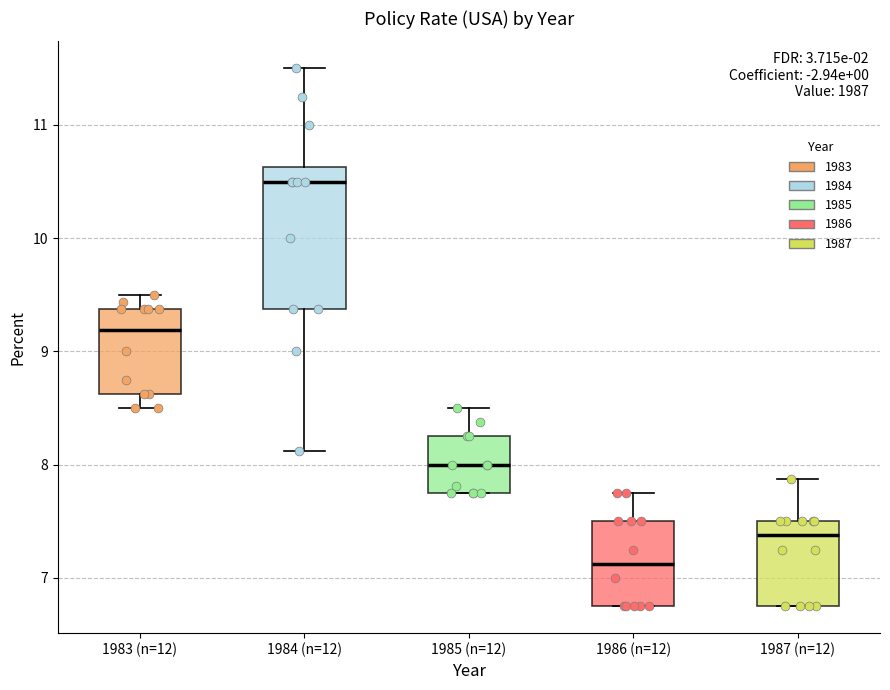

Reading left to right, read every box against the y-axis: the position of its median line, the range the box covers, and the ends of its whiskers. The values are not printed on the chart, so give them approximately, as read against the axis.

1983 (n=12): median 9.2, box 8.6 to 9.4, whiskers 8.5 to 9.5
1984 (n=12): median 10.5, box 9.4 to 10.6, whiskers 8.1 to 11.5
1985 (n=12): median 8.0, box 7.8 to 8.3, whiskers 7.8 to 8.5
1986 (n=12): median 7.1, box 6.8 to 7.5, whiskers 6.8 to 7.8
1987 (n=12): median 7.4, box 6.8 to 7.5, whiskers 6.8 to 7.9